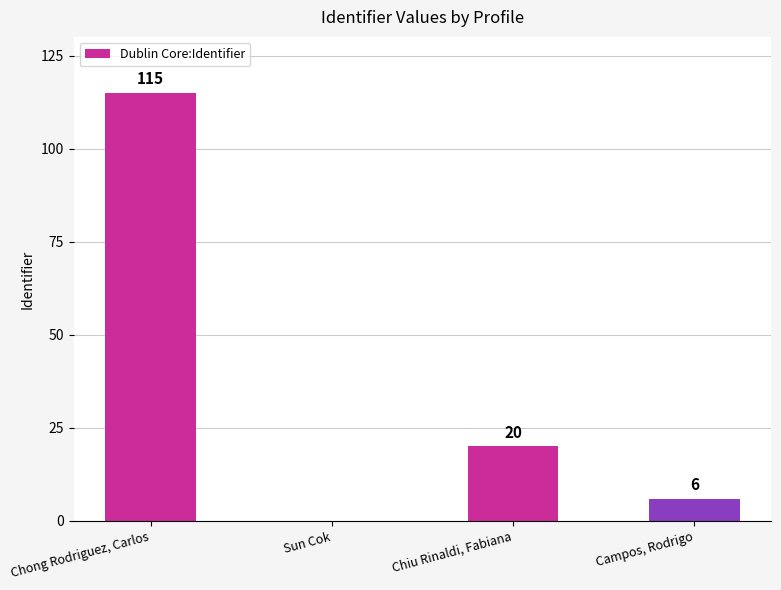

The value at Chiu Rinaldi, Fabiana is 28. True or false?

False